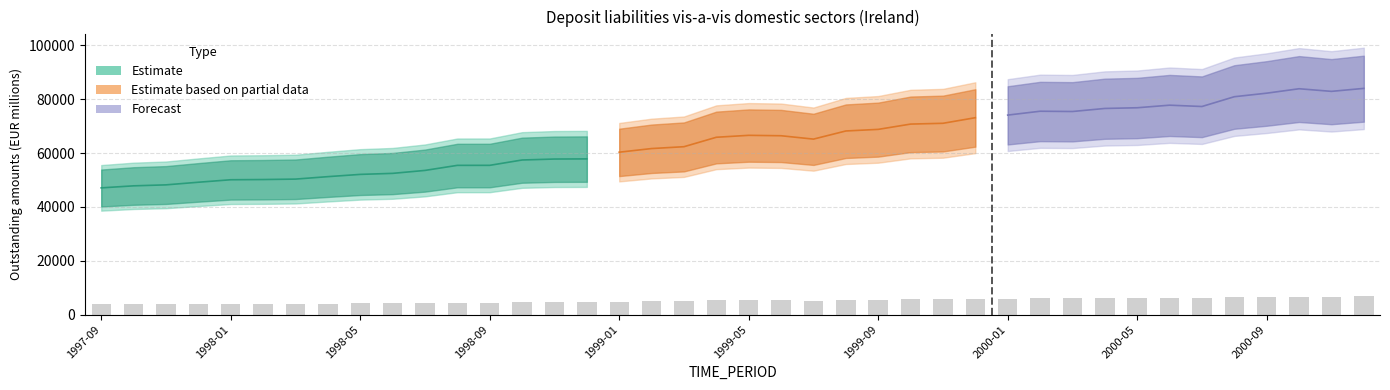

What is the sum of the values at 1999-08 and 2000-05?

11604.4